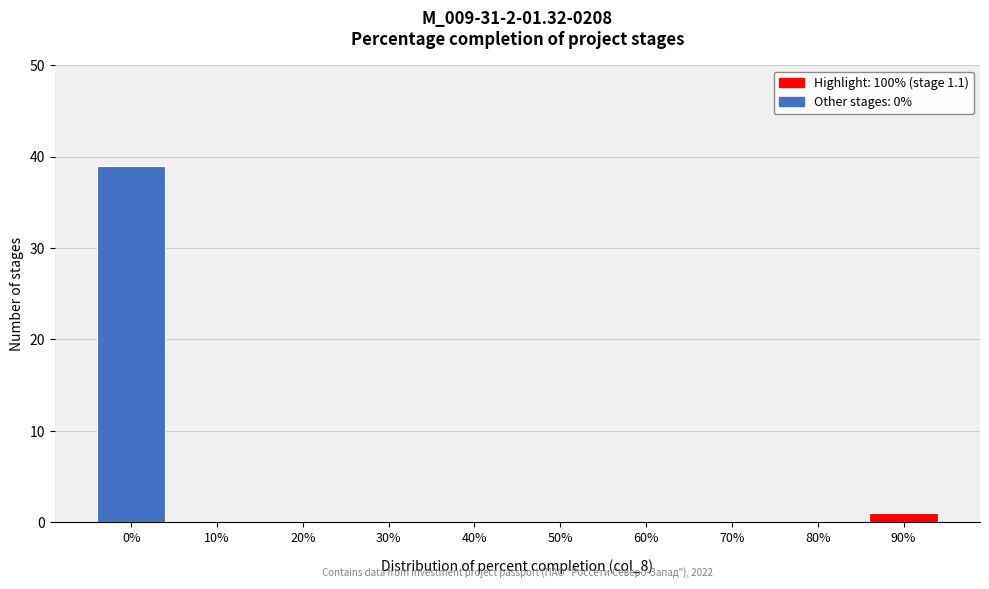

Reading left to right, extract all data points from this chart.

0%=39	10%=0	20%=0	30%=0	40%=0	50%=0	60%=0	70%=0	80%=0	90%=1